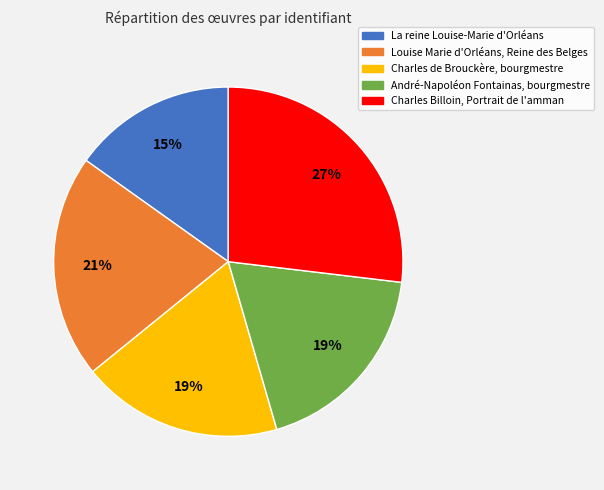

Is there any slice that represents more than half of the pie?

No